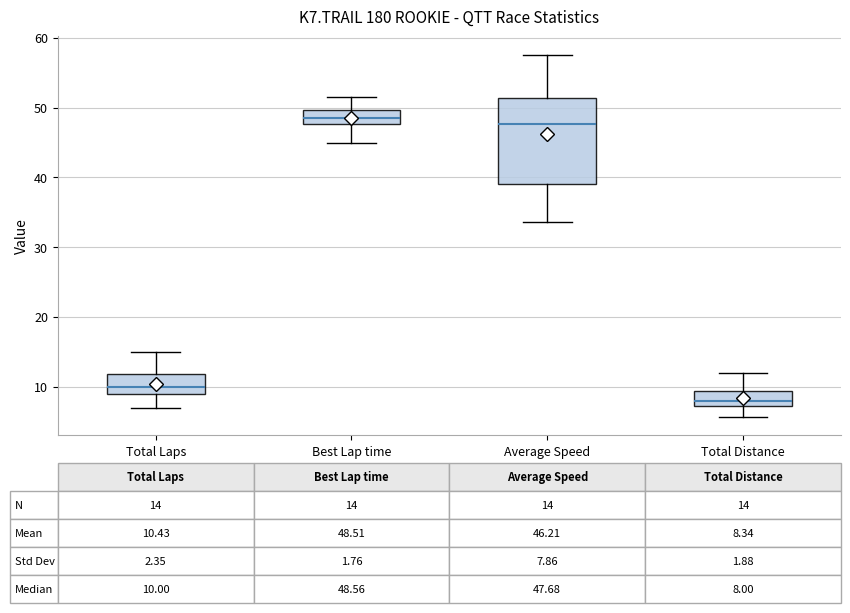

Comparing the boxes themselves (not the whiskers), which one is the tallest?

Average Speed